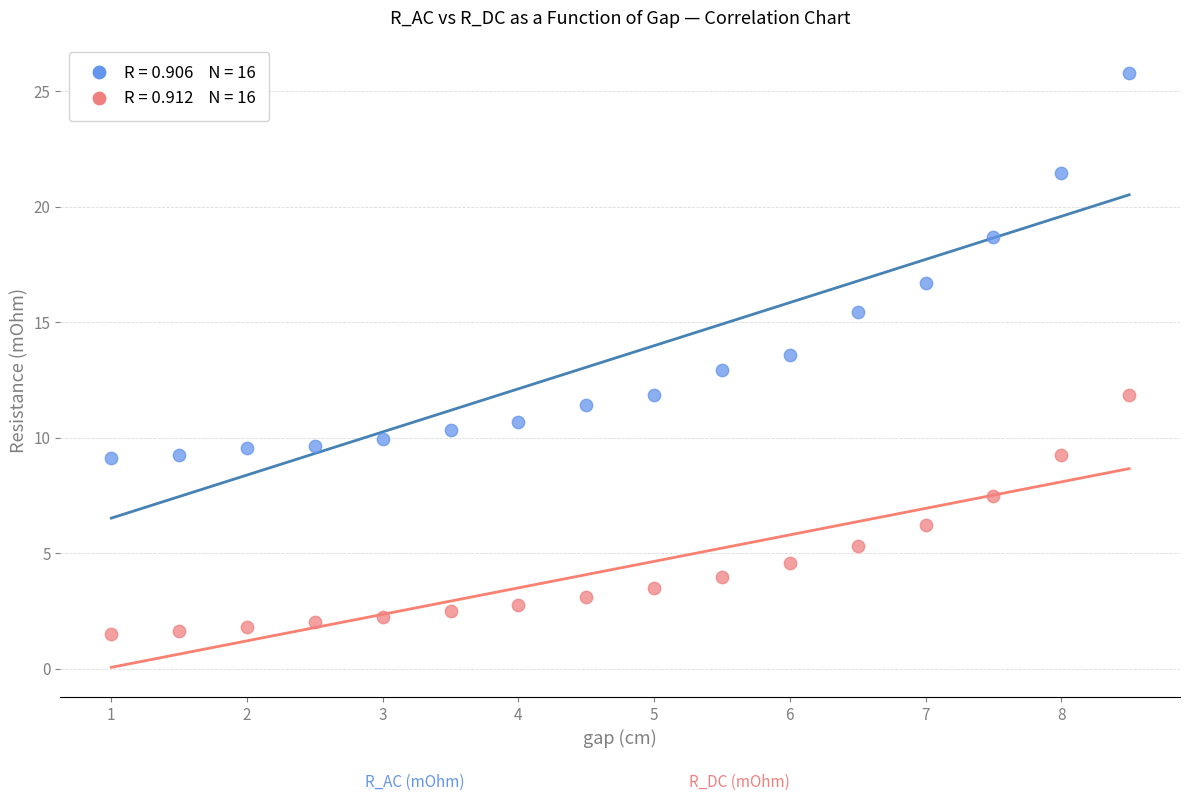

Across all data points, what is the range of Y values (max minus min)?

24.3